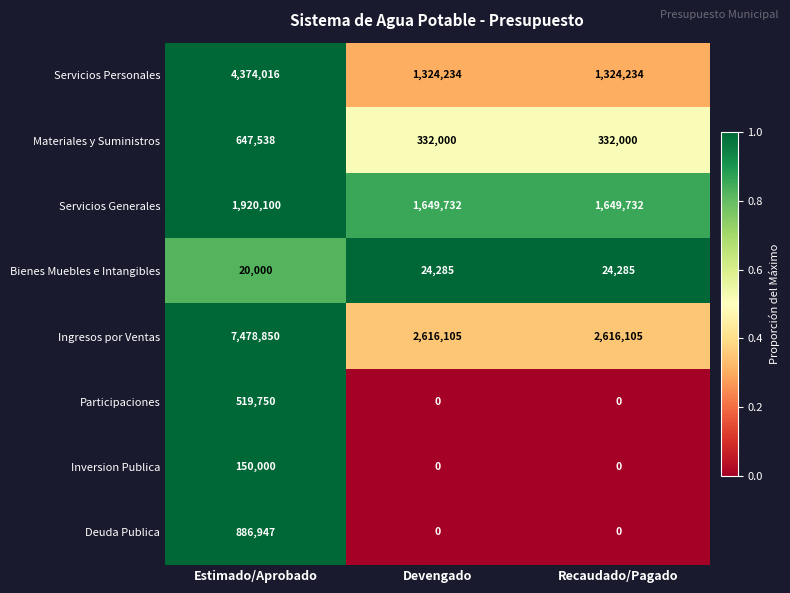

The Ingresos por Ventas series shows 4467362 at Devengado. True or false?

False